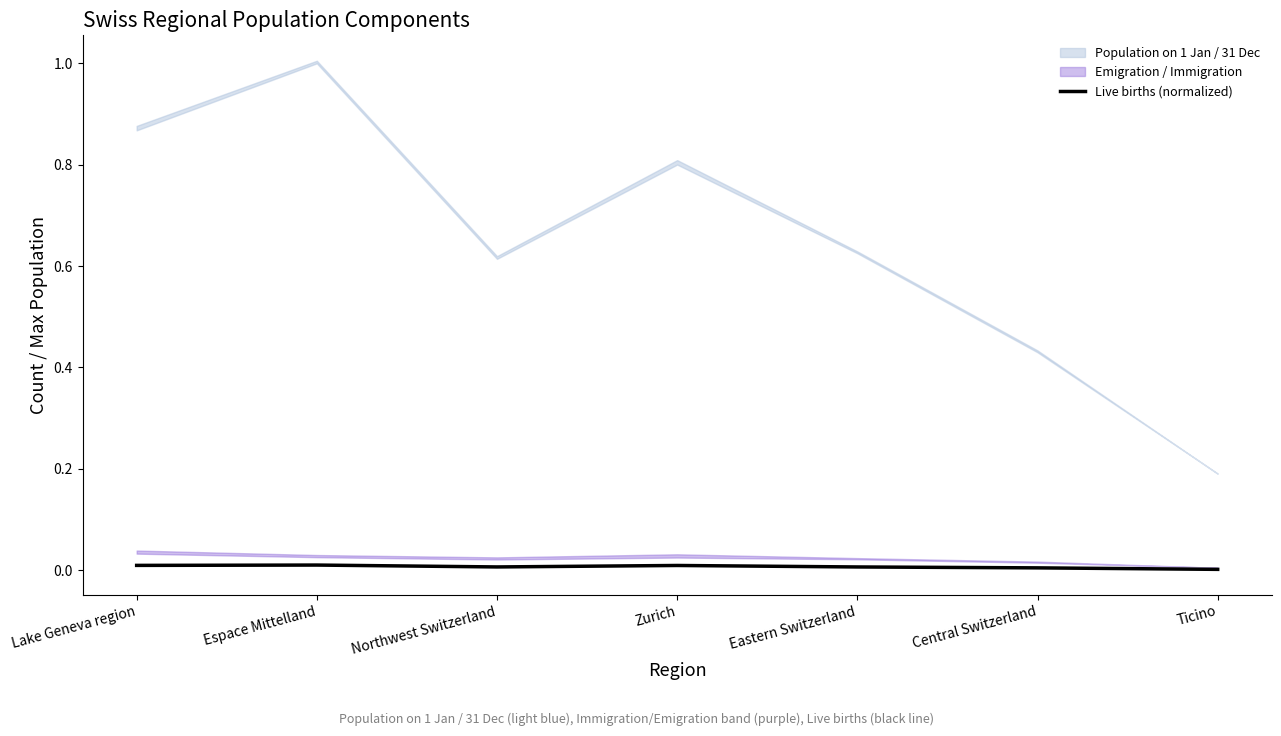

Is it true that Live births (normalized) equals 0.0 at Lake Geneva region?

True